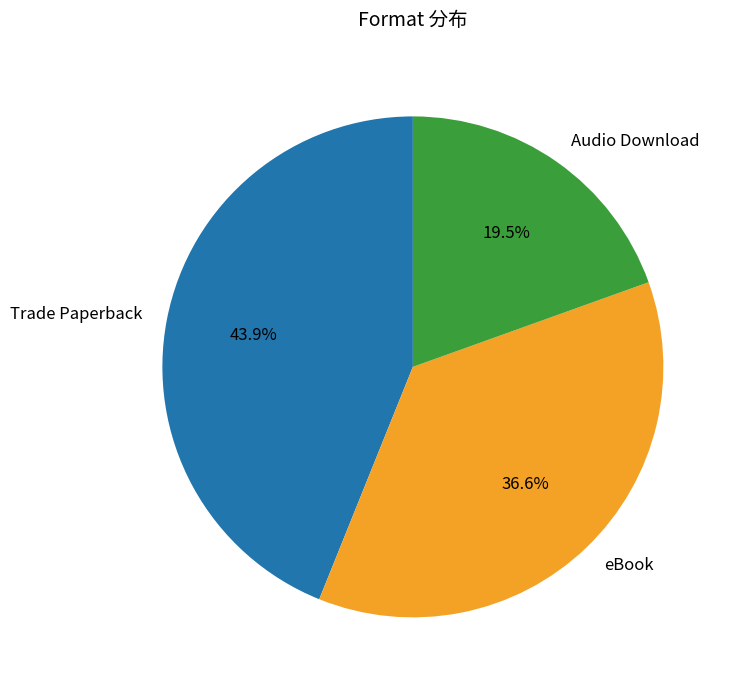

To the nearest percent, what percentage of the pie is Trade Paperback?

44%